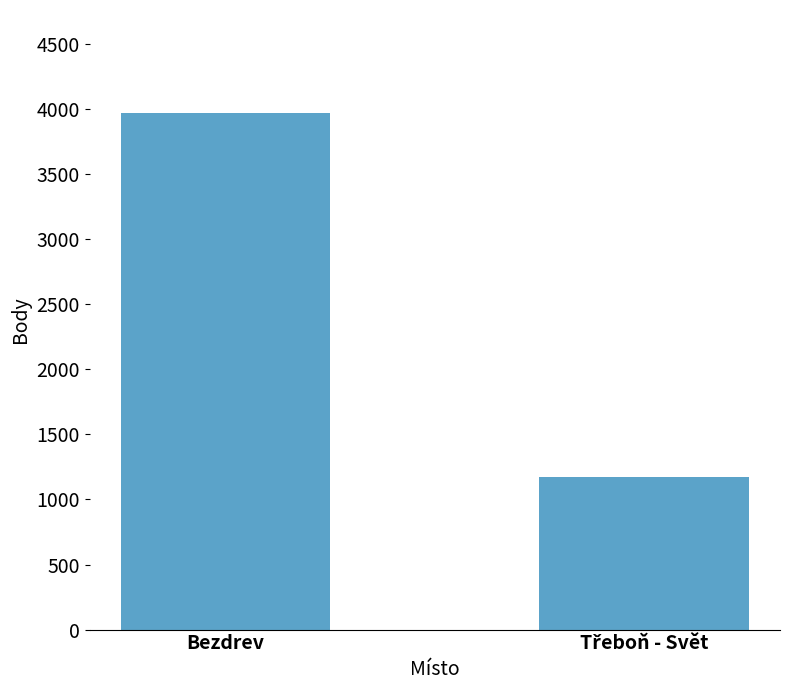

The value at Bezdrev is 6711. True or false?

False